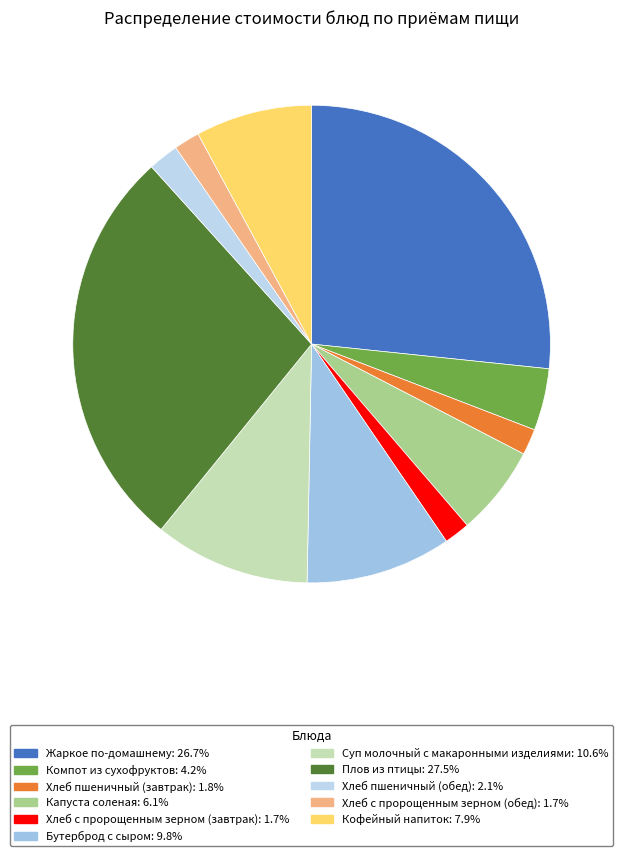

Is there a majority slice in this chart?

No